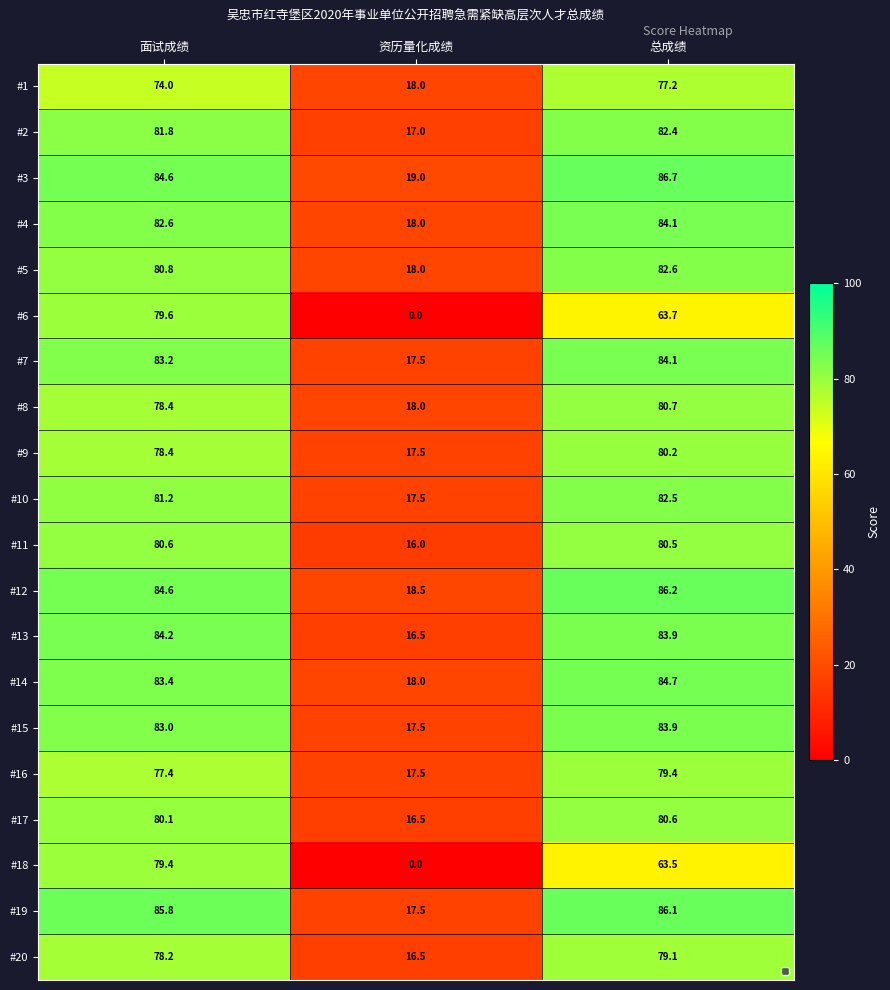

What is the difference between the maximum and minimum values in the #15 series?

66.4